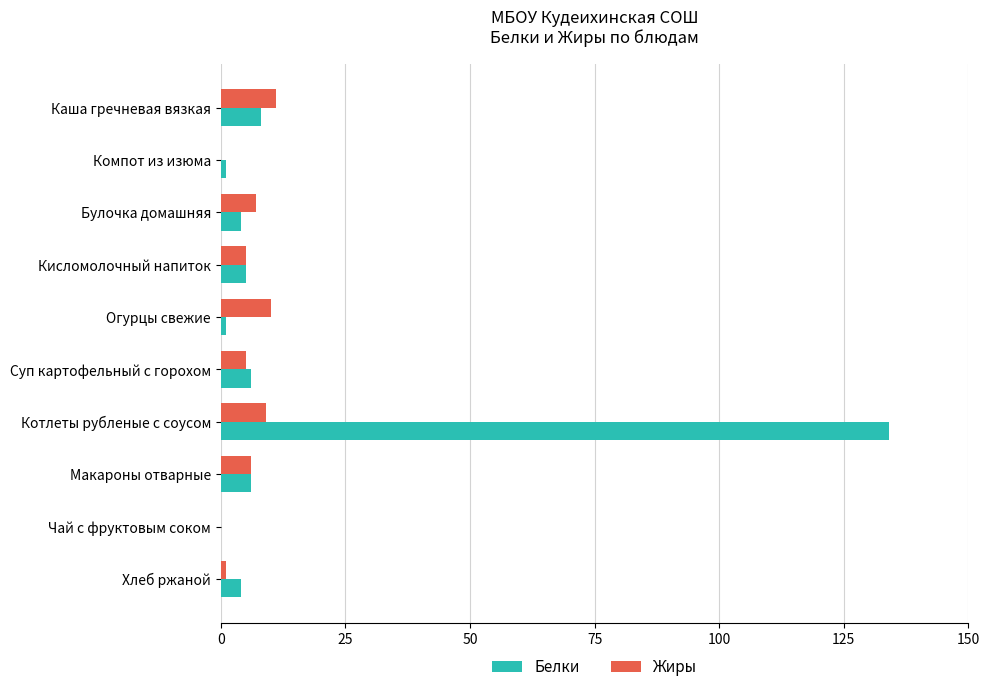

What is the sum of the Белки values at Кисломолочный напиток and Булочка домашняя?

9